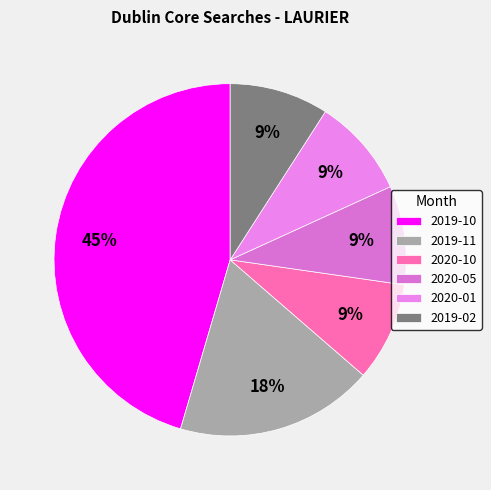

True or false: 2020-10 accounts for 21% of the total.

False